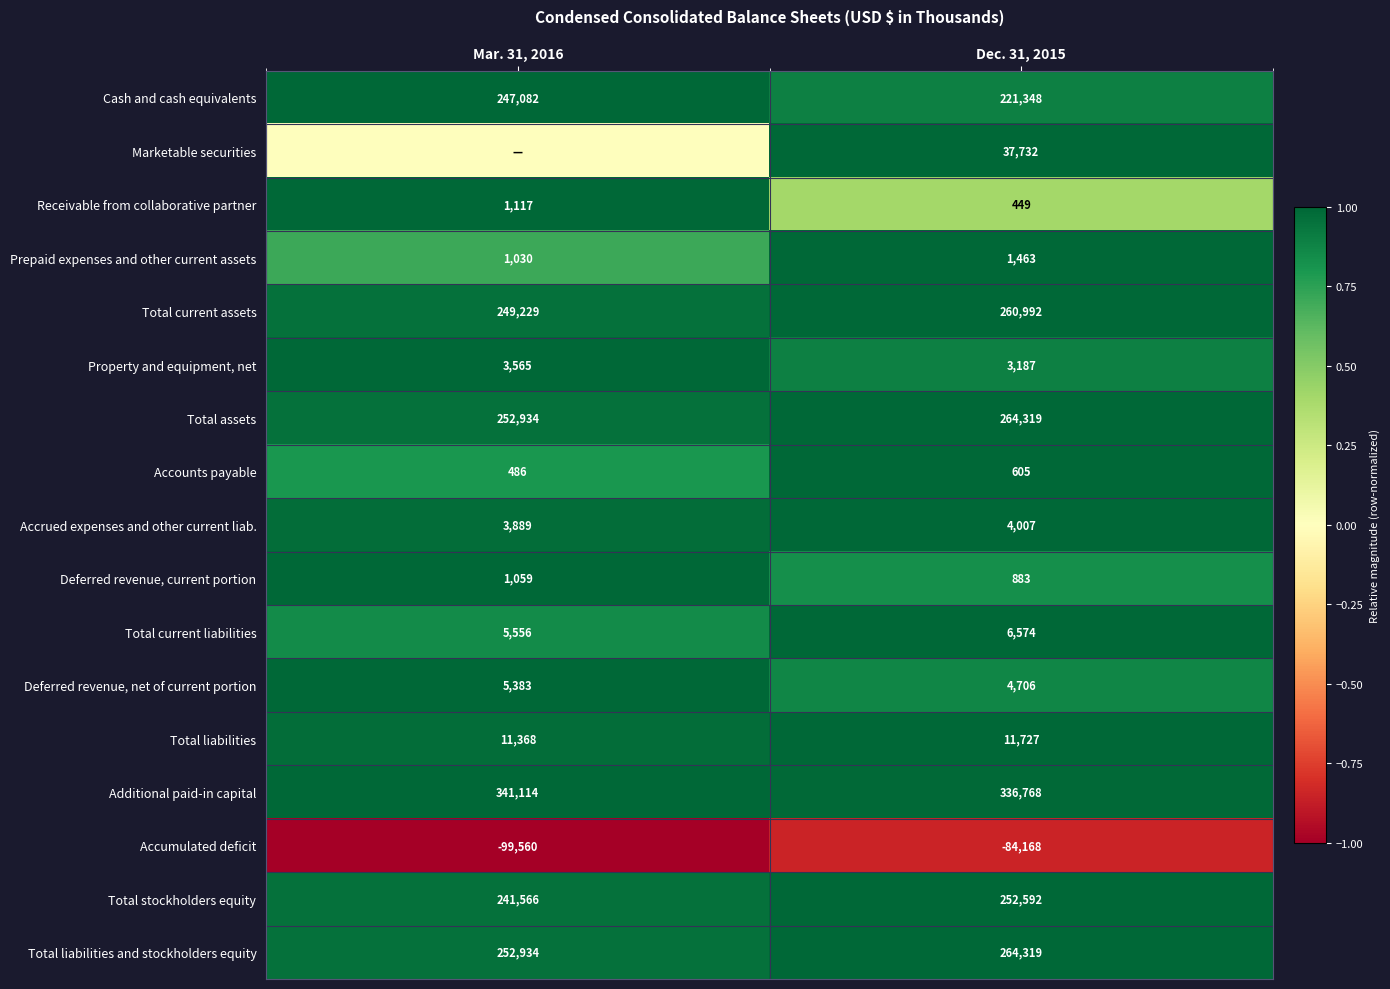

What value does the Receivable from collaborative partner series have at Mar. 31, 2016, to the nearest 50?

1100